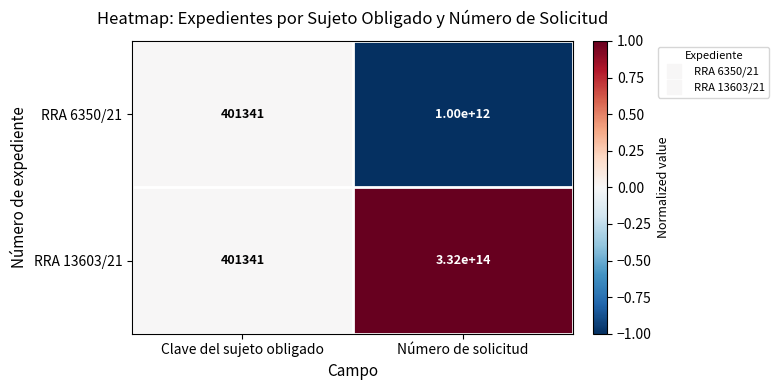

Which category has the highest value across all series?

Número de solicitud